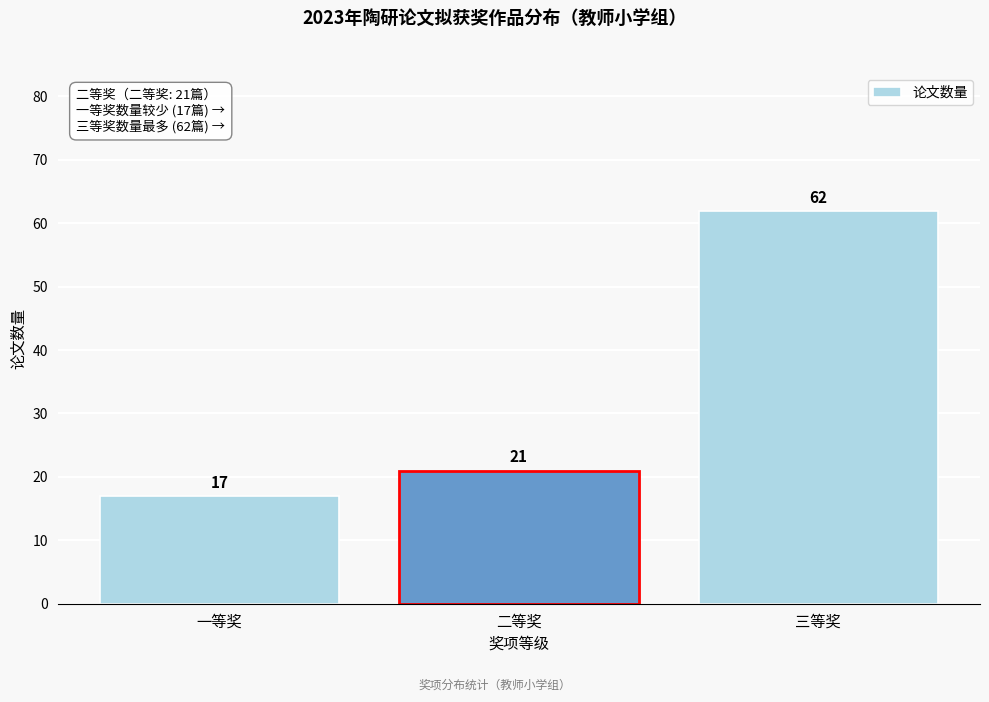

Reading right to left, what are all the values shown in this chart?

62	21	17